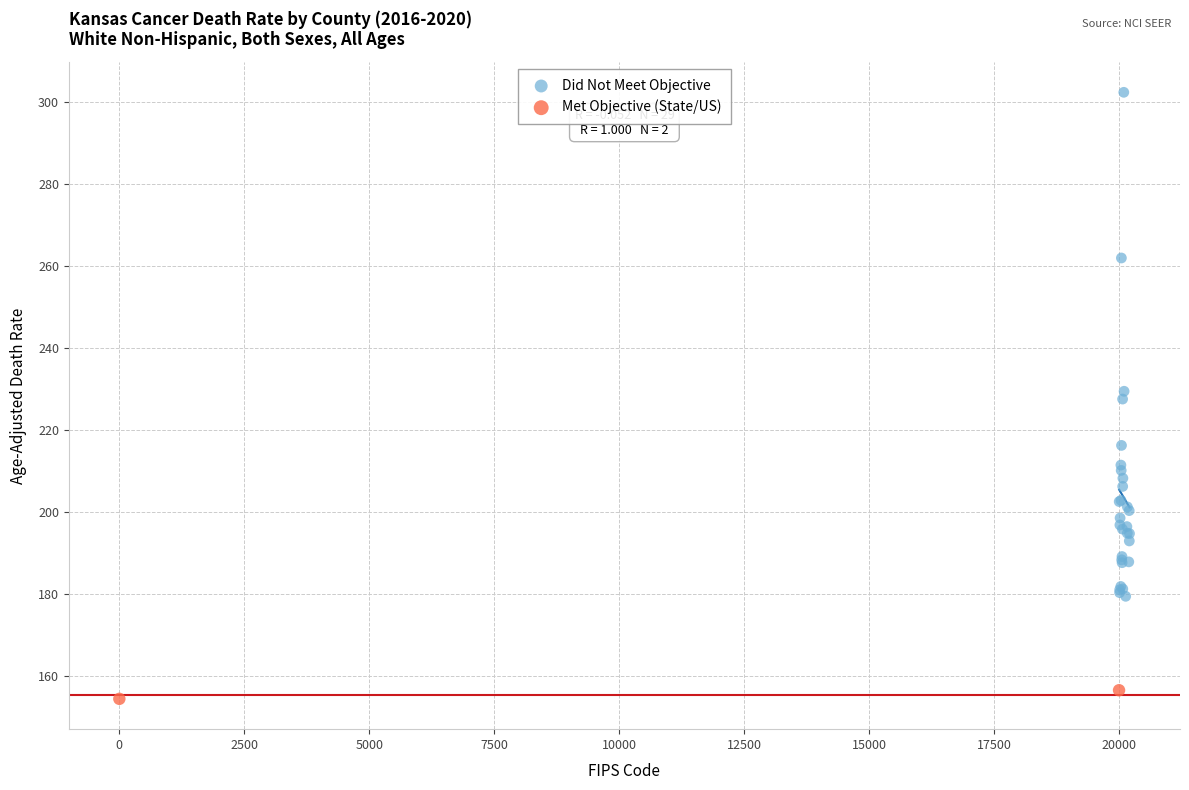

What are all the series names shown in the legend?

Did Not Meet Objective, Met Objective (State/US)